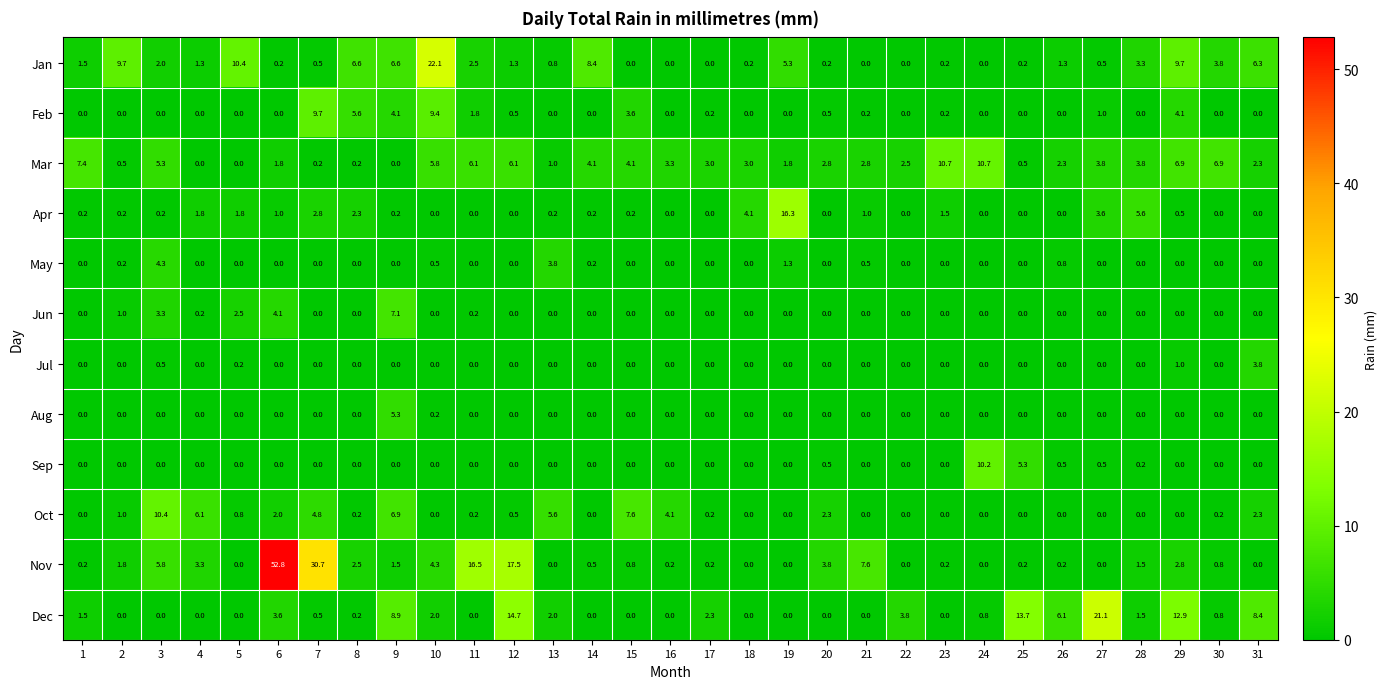

What is the difference between the highest and lowest values at 12?

17.5